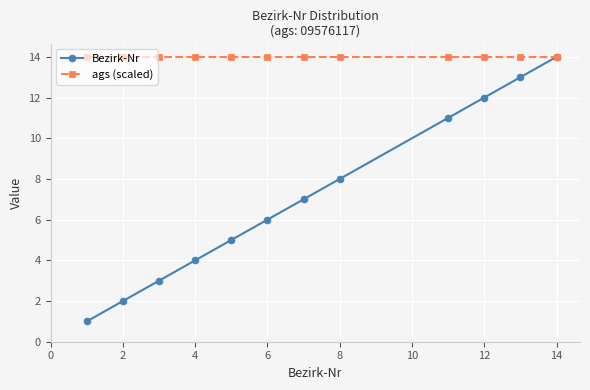

True or false: Bezirk-Nr has more than 2 interior local peaks.

False